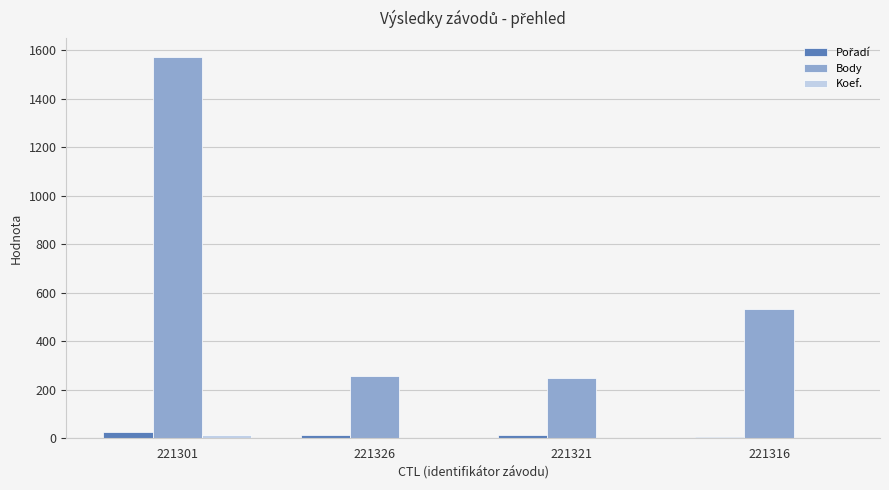

Which label corresponds to the largest value in the chart?

221301